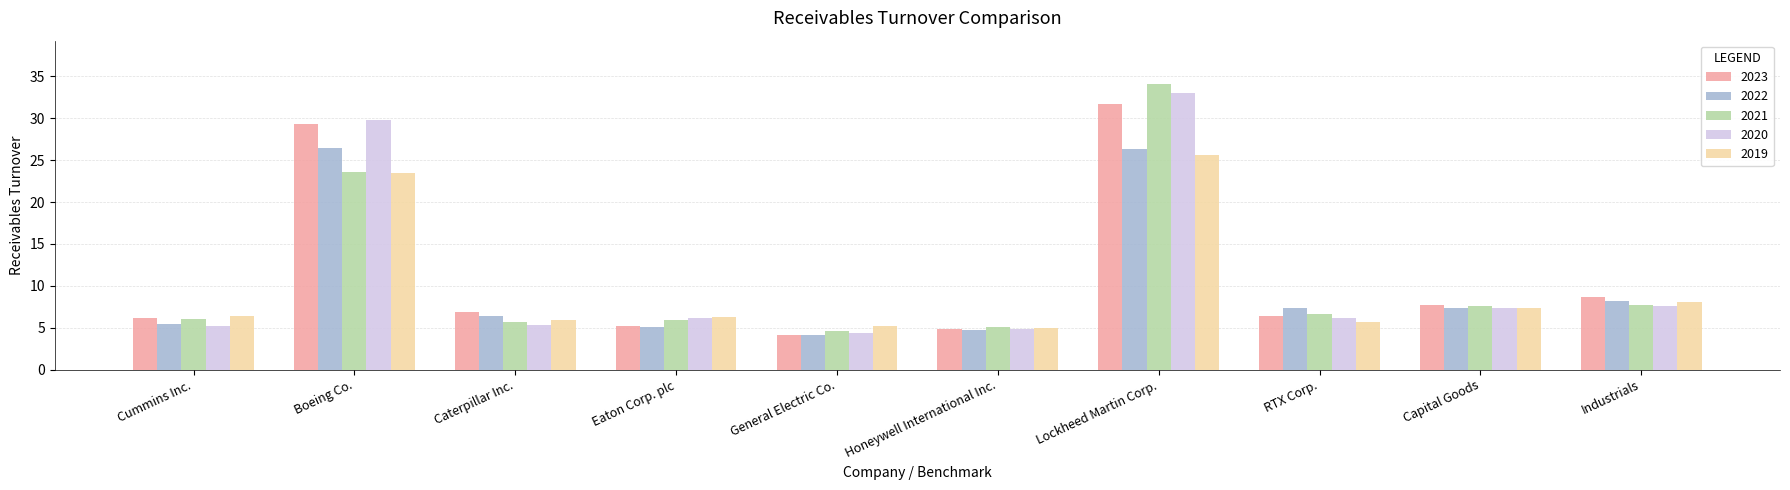

At which label does 2022 reach its minimum?

General Electric Co.